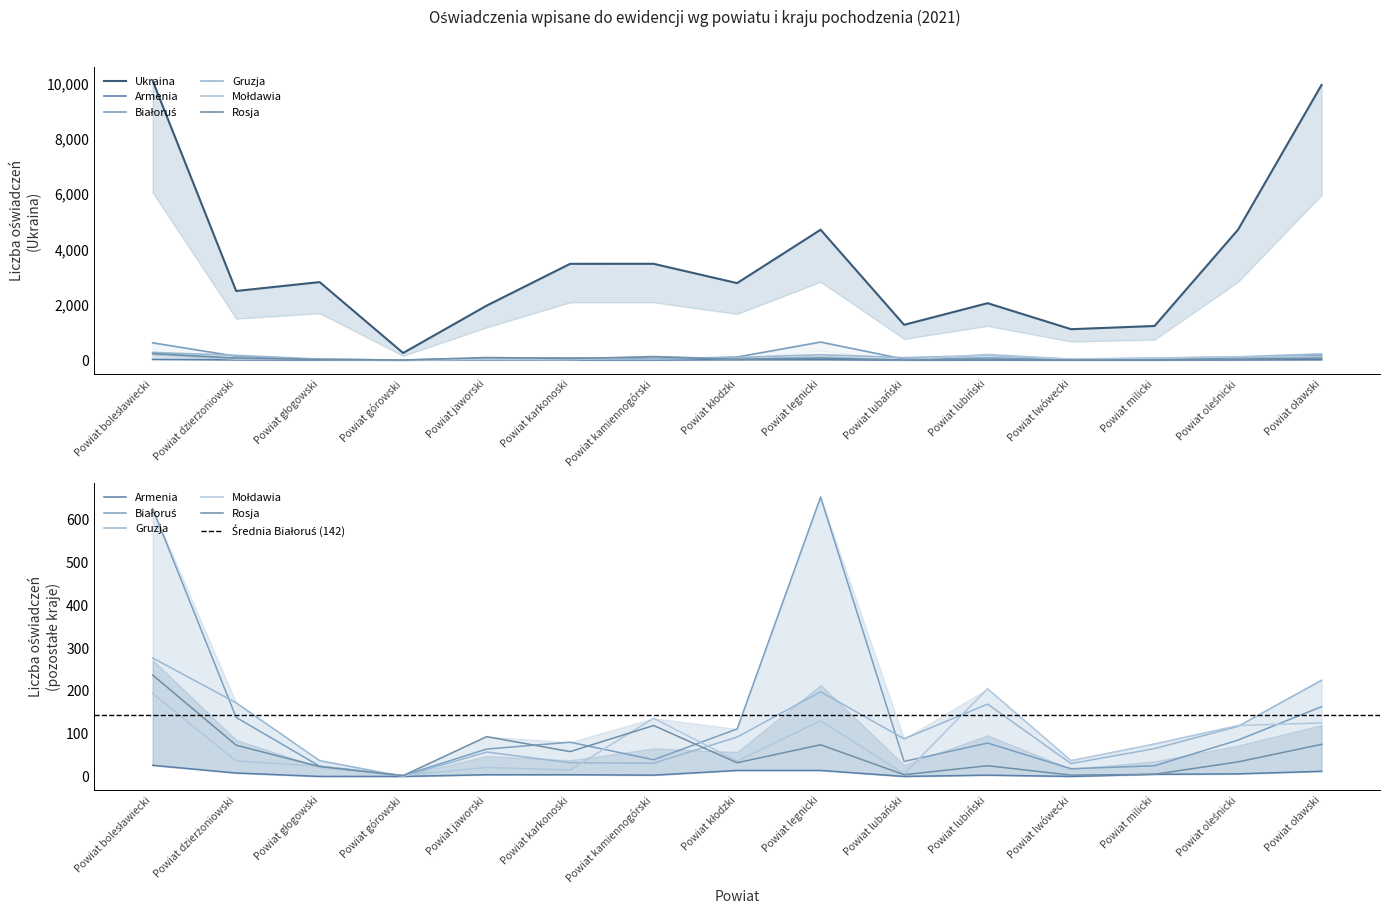

Which series has the largest range (max minus min)?

Ukraina